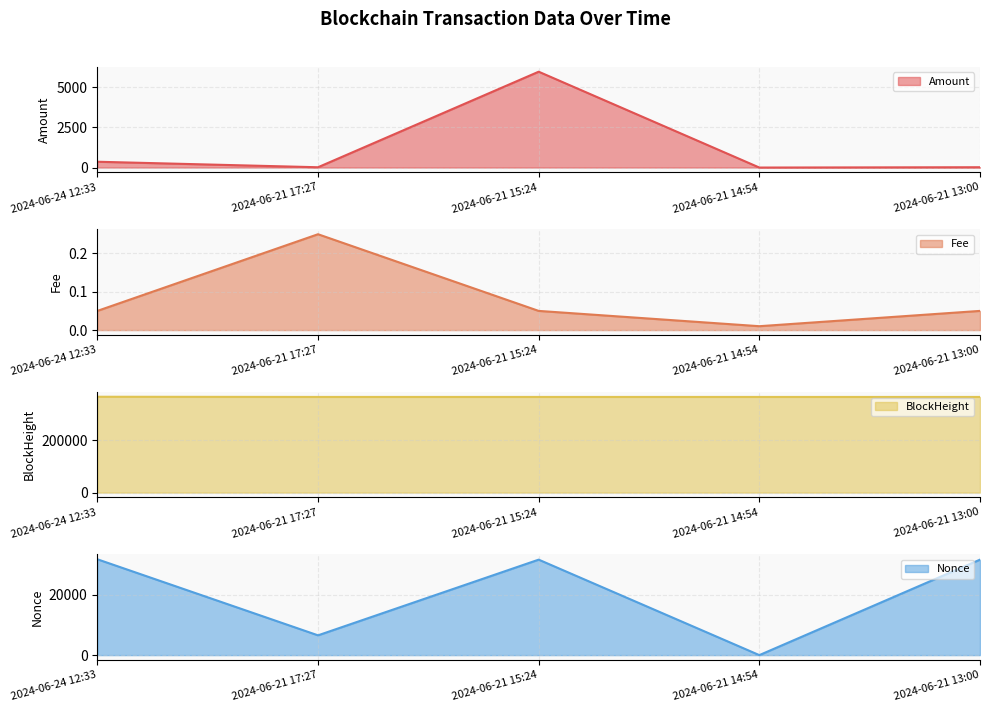

Between 2024-06-21 14:54 and 2024-06-21 13:00, which series saw the biggest shift?

Nonce line